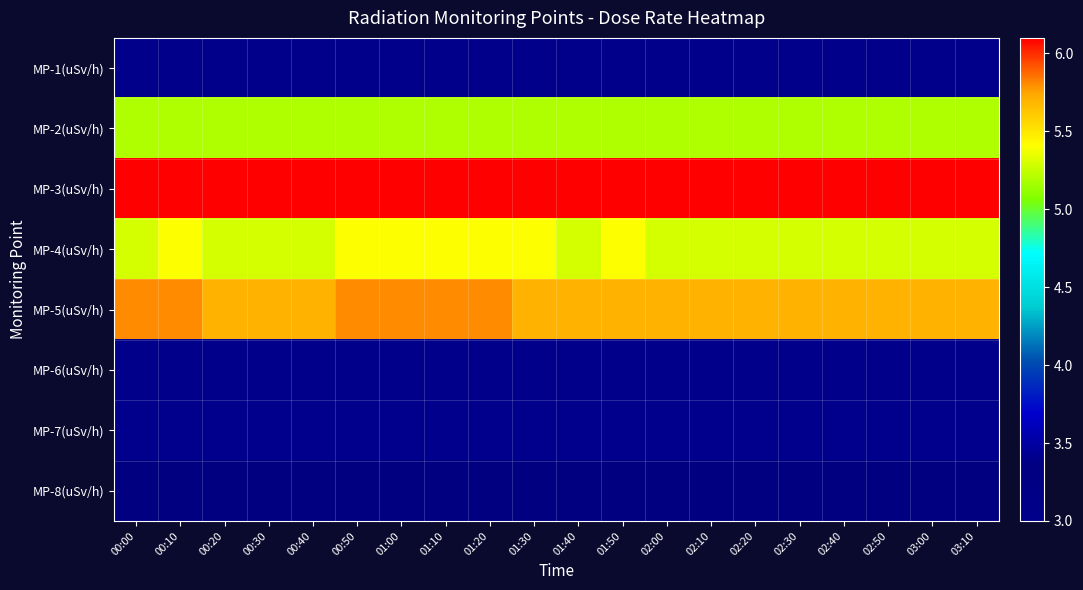

What is the difference between the highest and lowest values at 01:40?

3.1